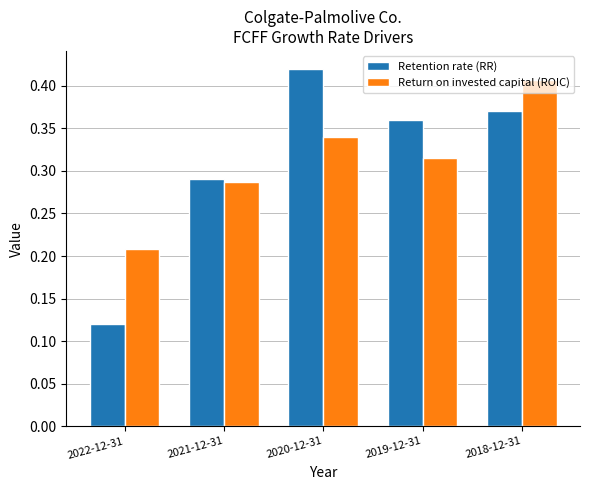

At which label is Return on invested capital (ROIC) closest to 0?

2022-12-31